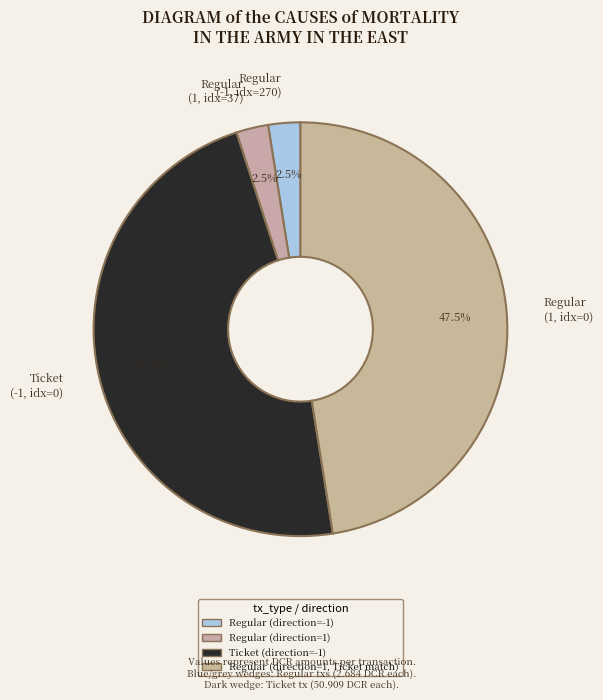

Is there any slice that represents more than half of the pie?

No